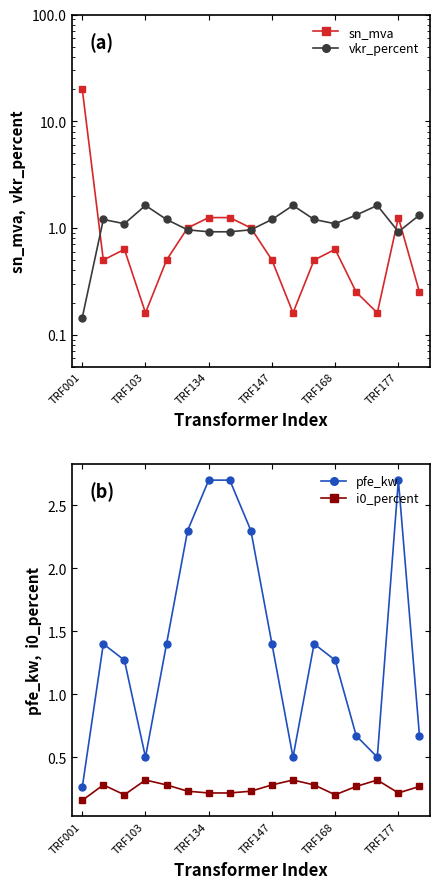

At which category is the sum across all series the highest?

TRF001